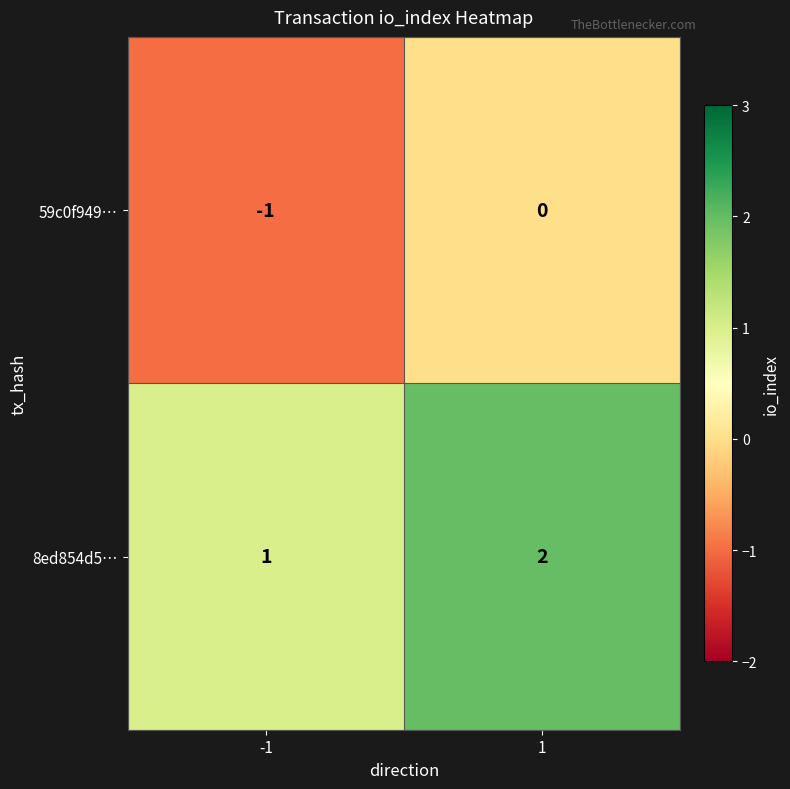

Rank the series at -1 from highest to lowest value.

8ed854d5…, 59c0f949…